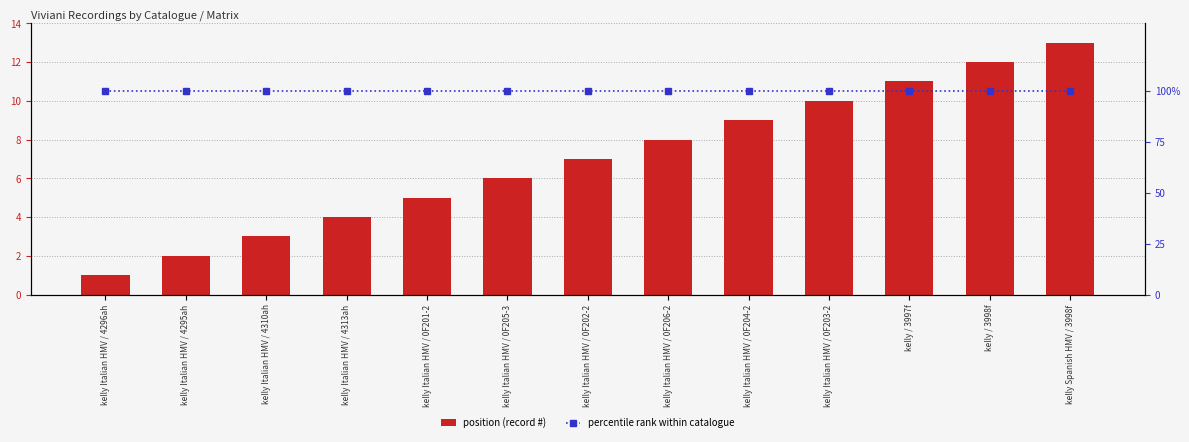

Reading left to right, transcribe all the data shown in this chart.

position (record #): 1	2	3	4	5	6	7	8	9	10	11	12	13
percentile rank within catalogue: 100	100	100	100	100	100	100	100	100	100	100	100	100